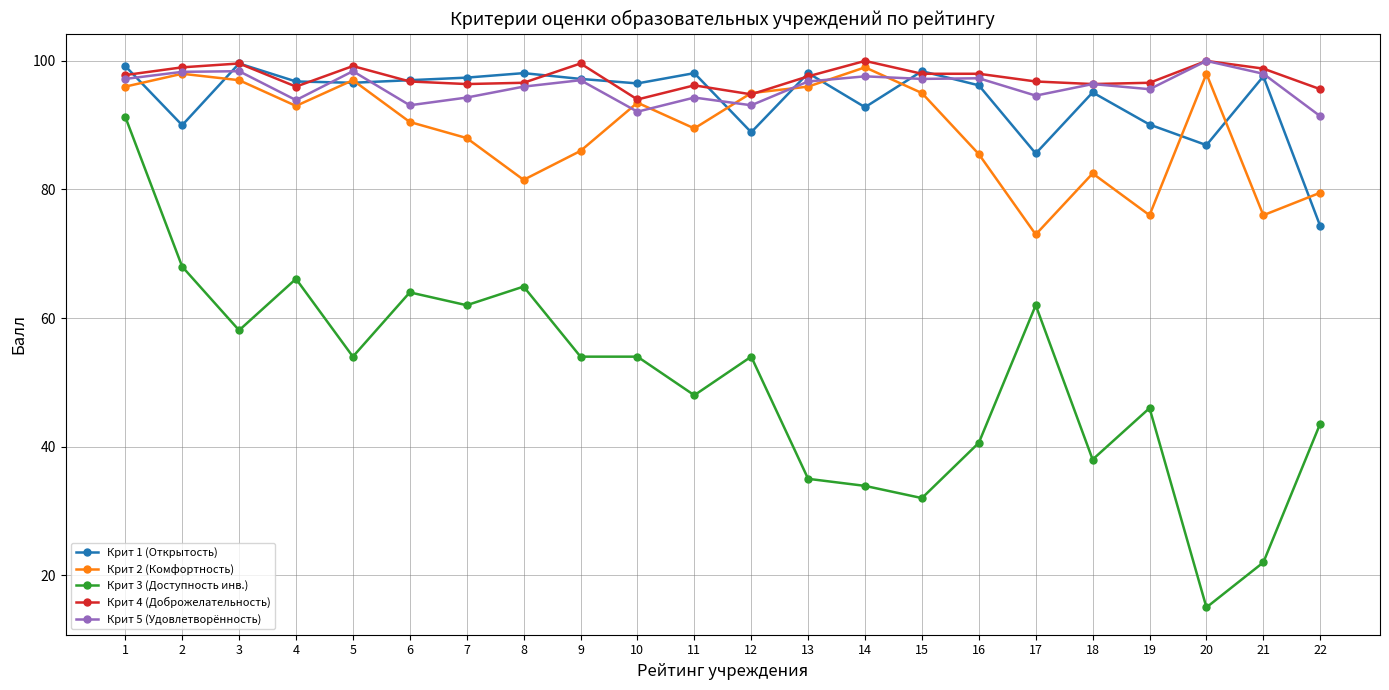

How many lines are shown in the chart?

5